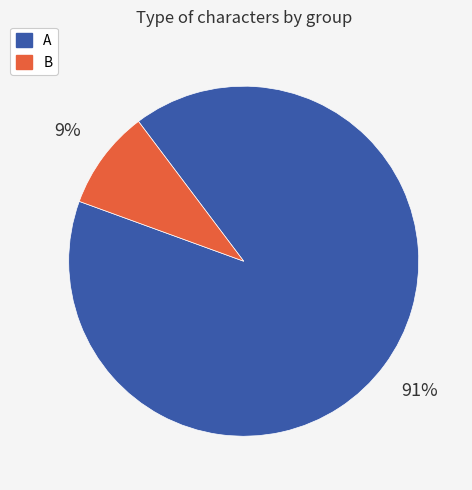

Count the number of slices in the pie.

2